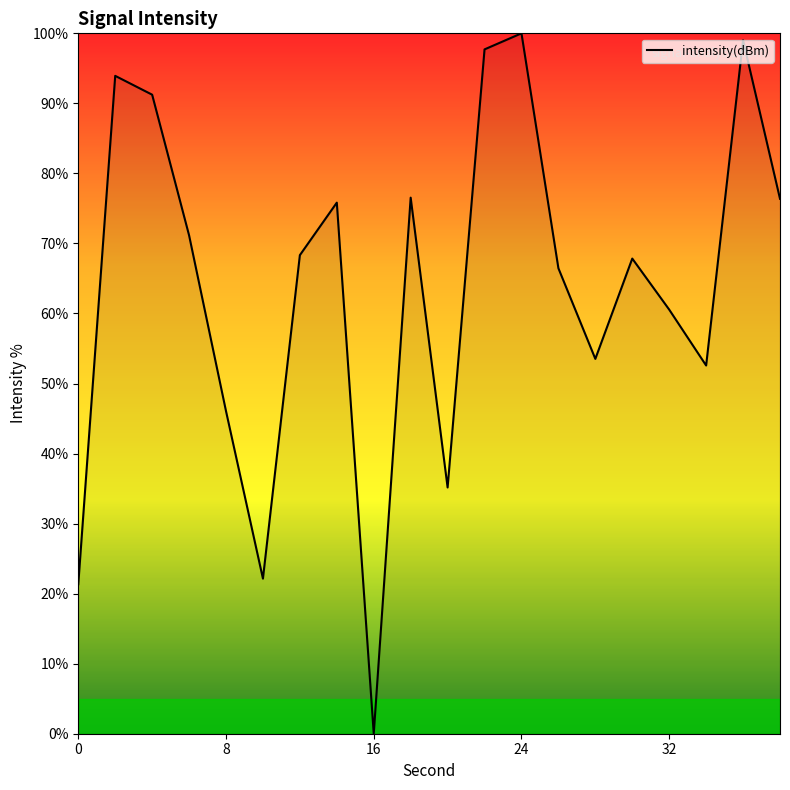

What is the difference between the maximum and minimum values?

100.0